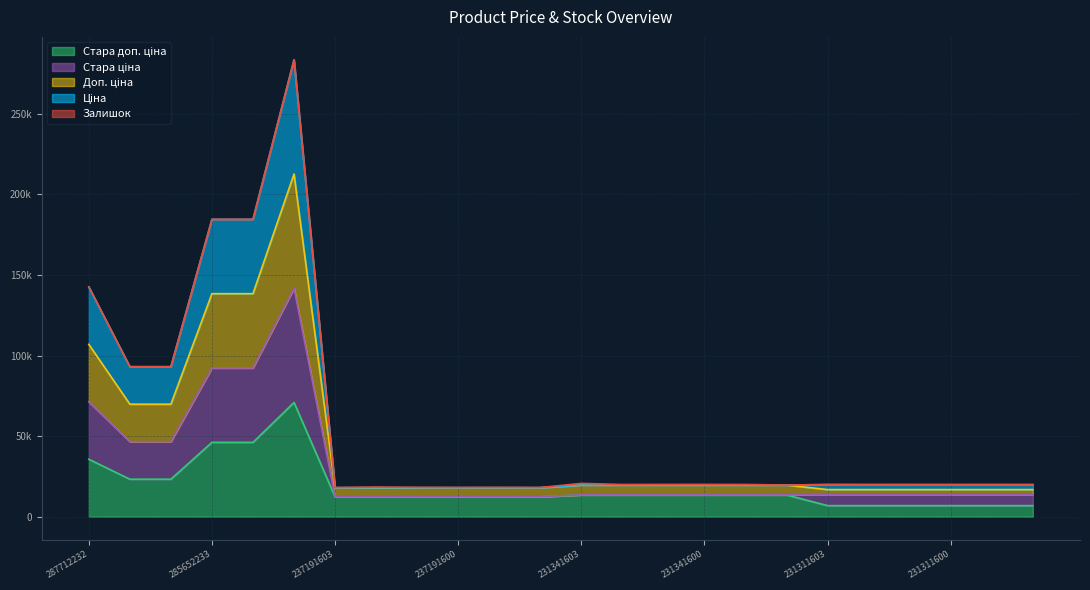

The value of Ціна at 231311602 is 19921.1. True or false?

True